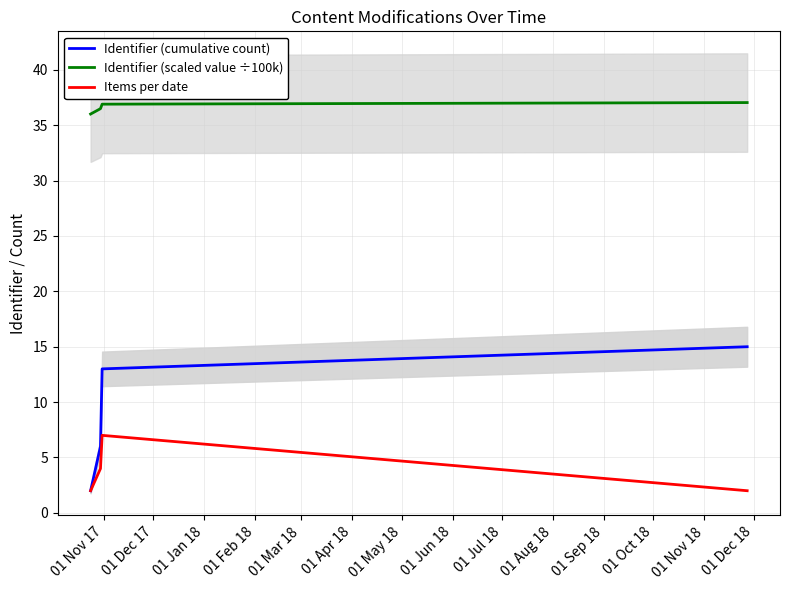

What is the value of the Identifier (cumulative count) point at the 2nd from the left?

6.0